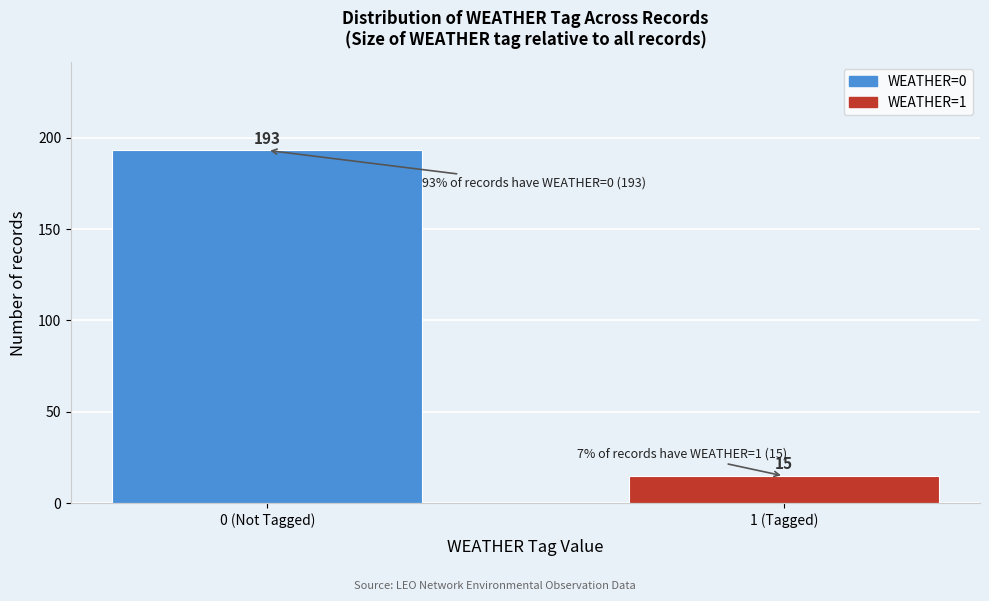

Reading left to right, extract all data points from this chart.

193	15